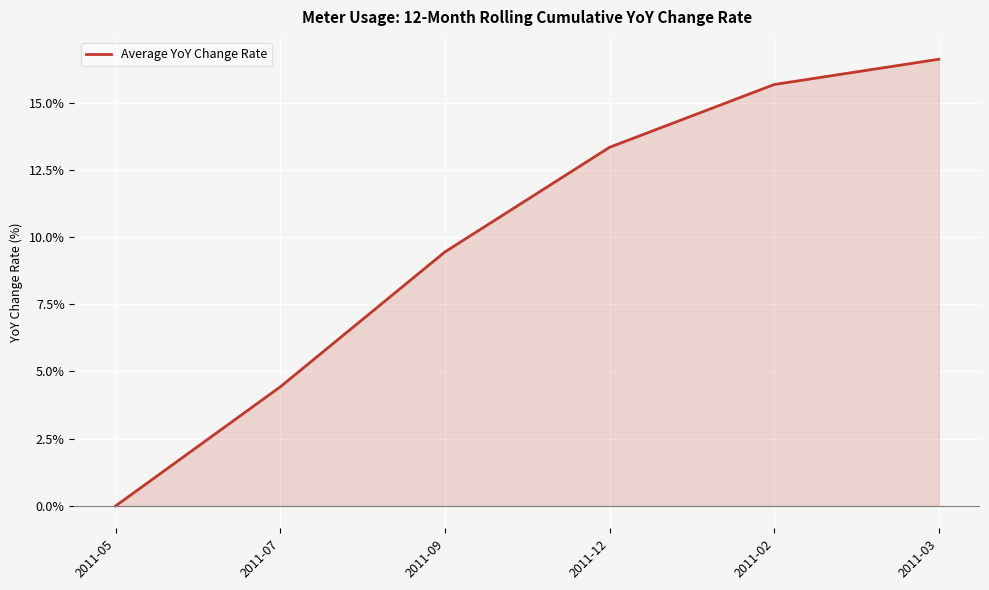

Which label corresponds to the smallest value in the chart?

2011-05